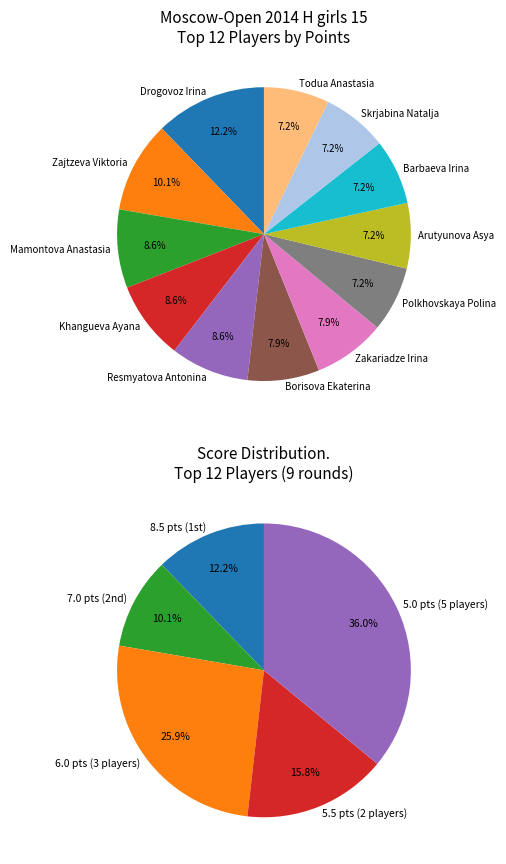

Approximately how many times larger is the value at Skrjabina Natalja compared to Zajtzeva Viktoria?

0.7